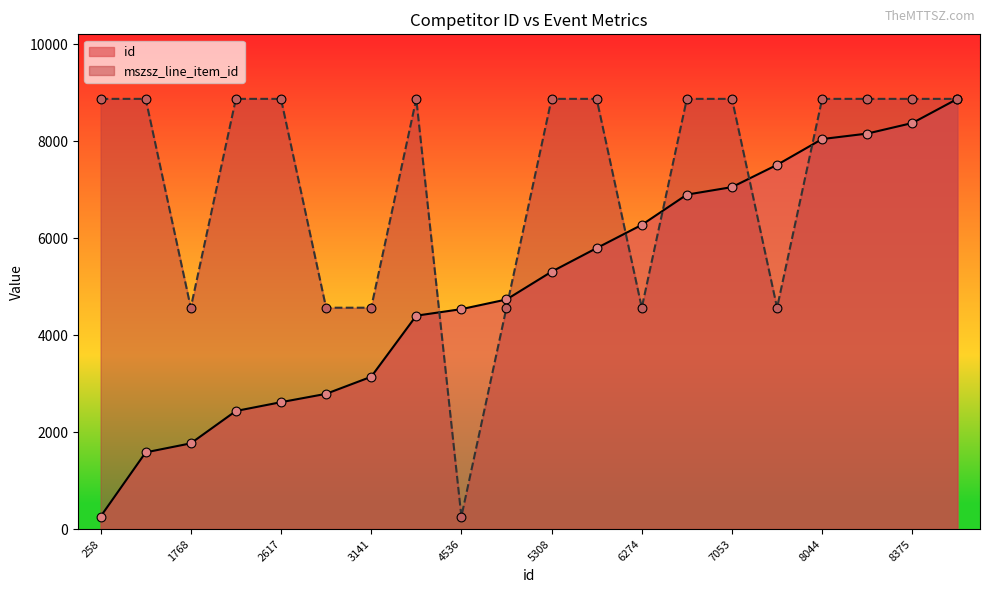

At how many categories does at least one series exceed 5134?

15